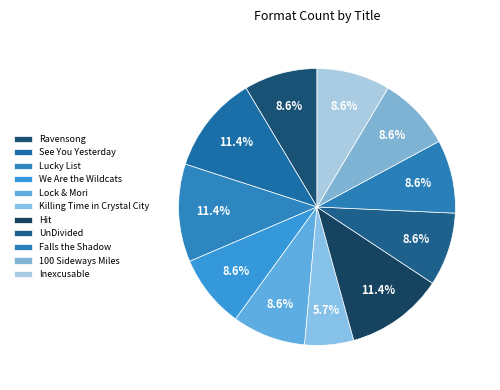

To the nearest percent, what portion does Ravensong represent?

9%